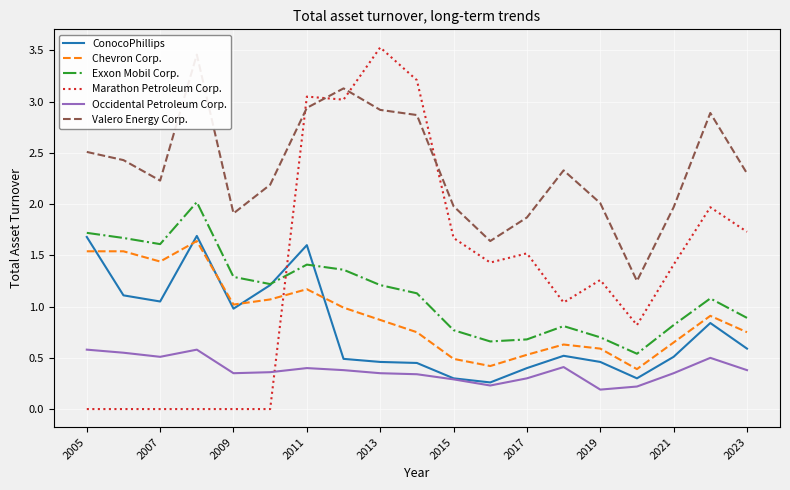

True or false: Occidental Petroleum Corp. and Chevron Corp. intersect in this chart.

False